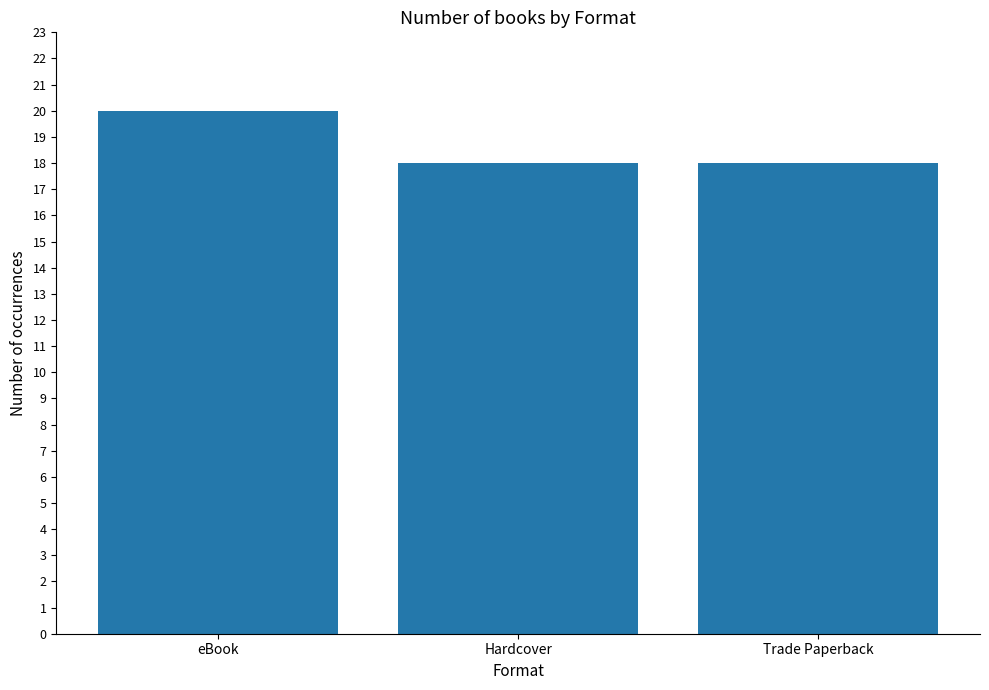

Reading left to right, list all the values displayed in this chart.

20	18	18